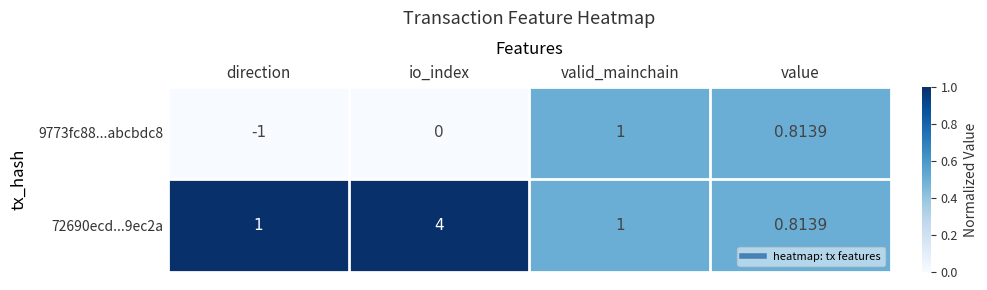

At which category does the chart reach its minimum across all series?

direction